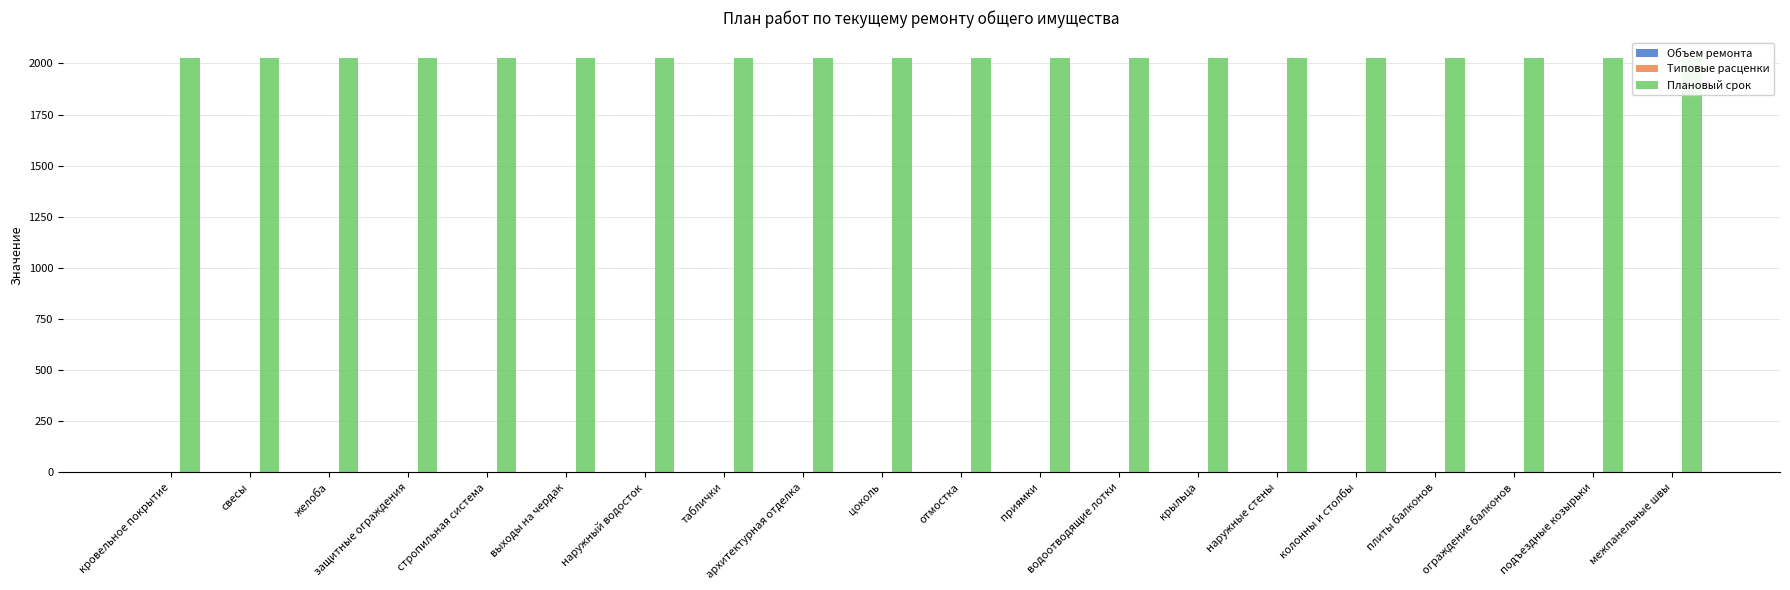

What is the approximate value of Плановый срок at желоба?

2025